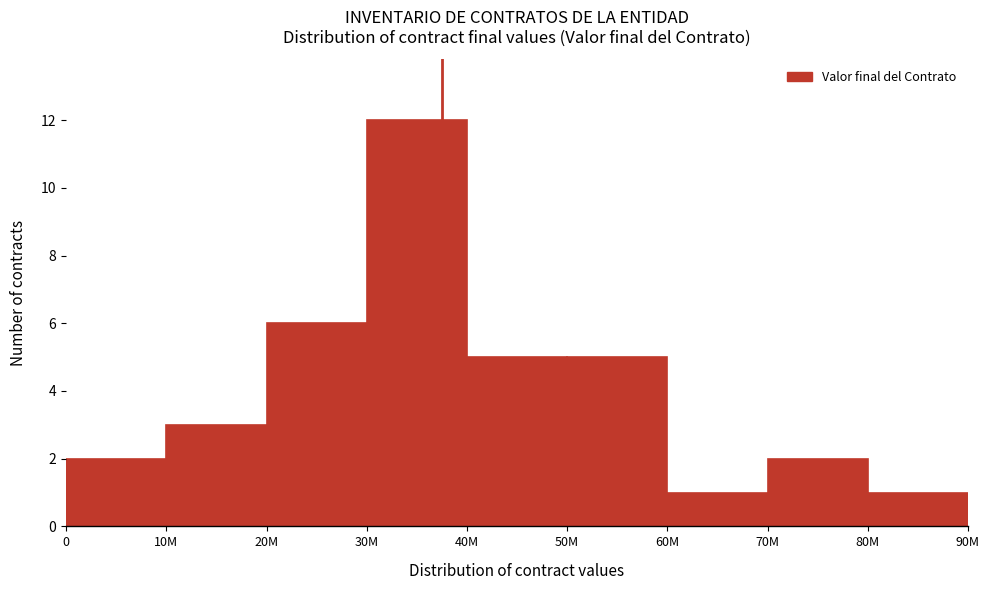

Reading right to left, transcribe all the data shown in this chart.

1	2	1	5	5	12	6	3	2